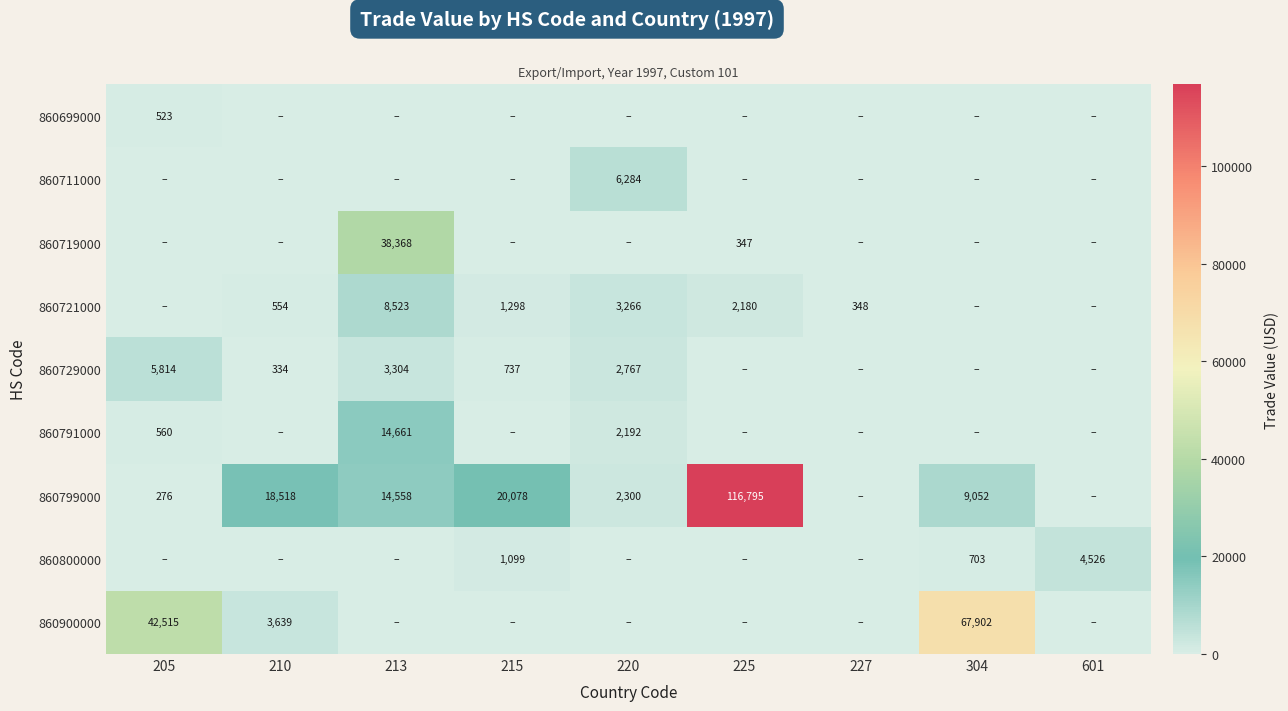

What is the total value across all series at 225?

119322